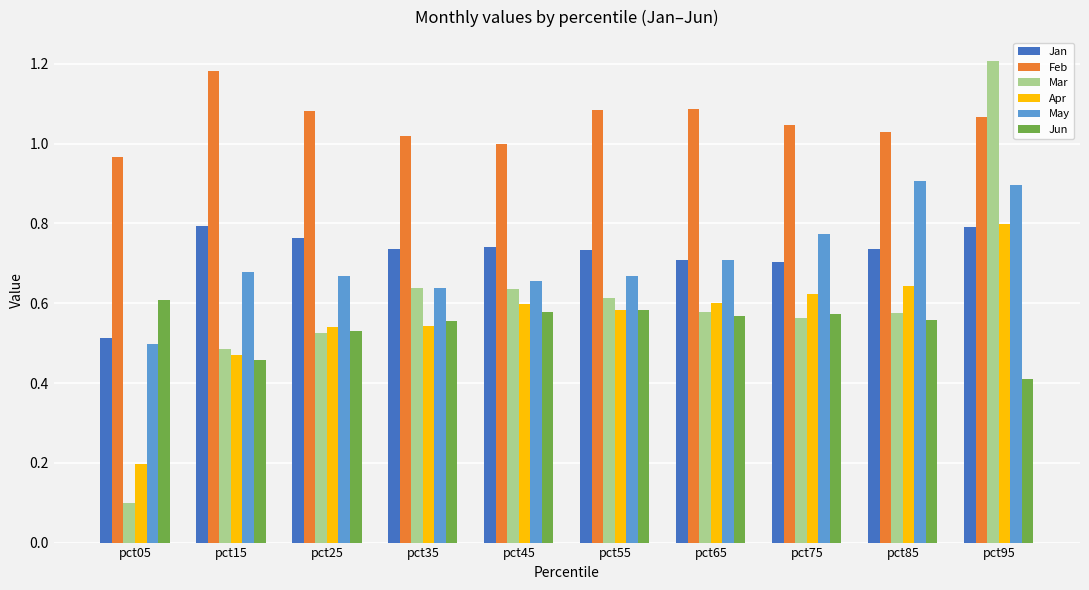

Where is Jun nearest to the value 0?

pct95